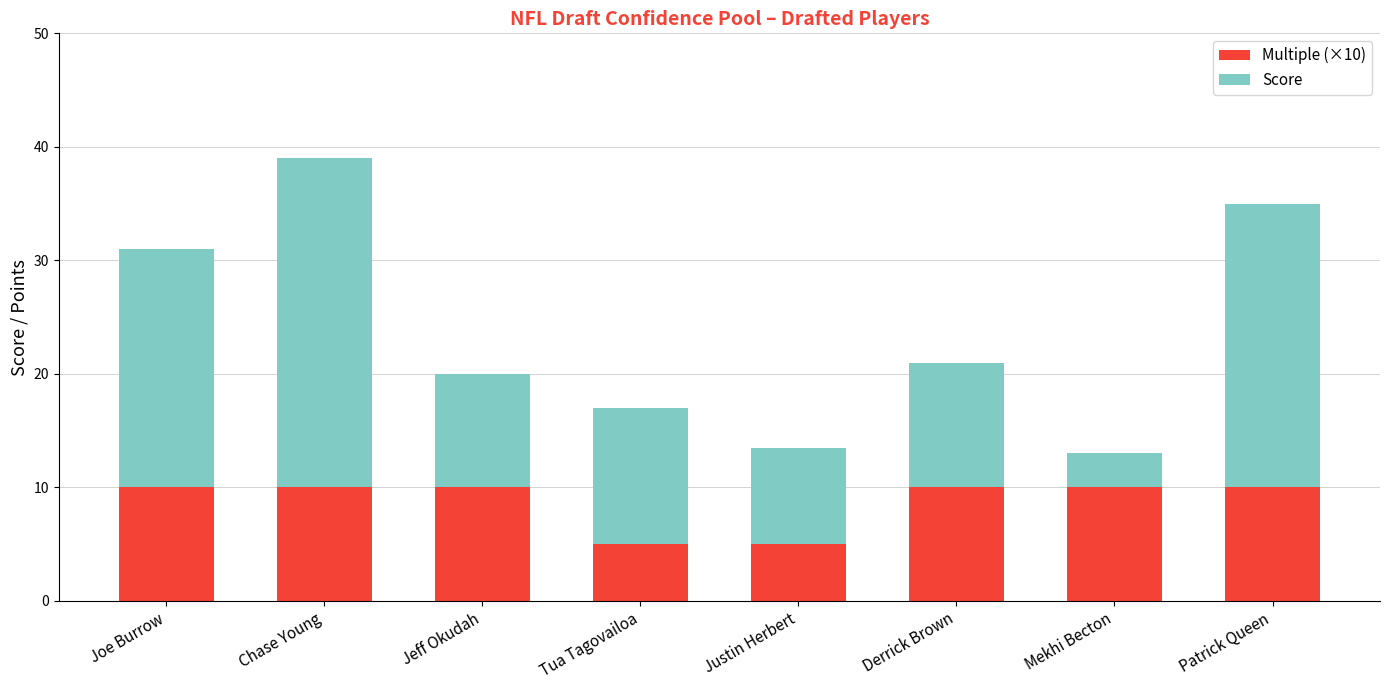

Reading left to right, list the values for the Multiple (×10) series.

Joe Burrow=10.0	Chase Young=10.0	Jeff Okudah=10.0	Tua Tagovailoa=5.0	Justin Herbert=5.0	Derrick Brown=10.0	Mekhi Becton=10.0	Patrick Queen=10.0